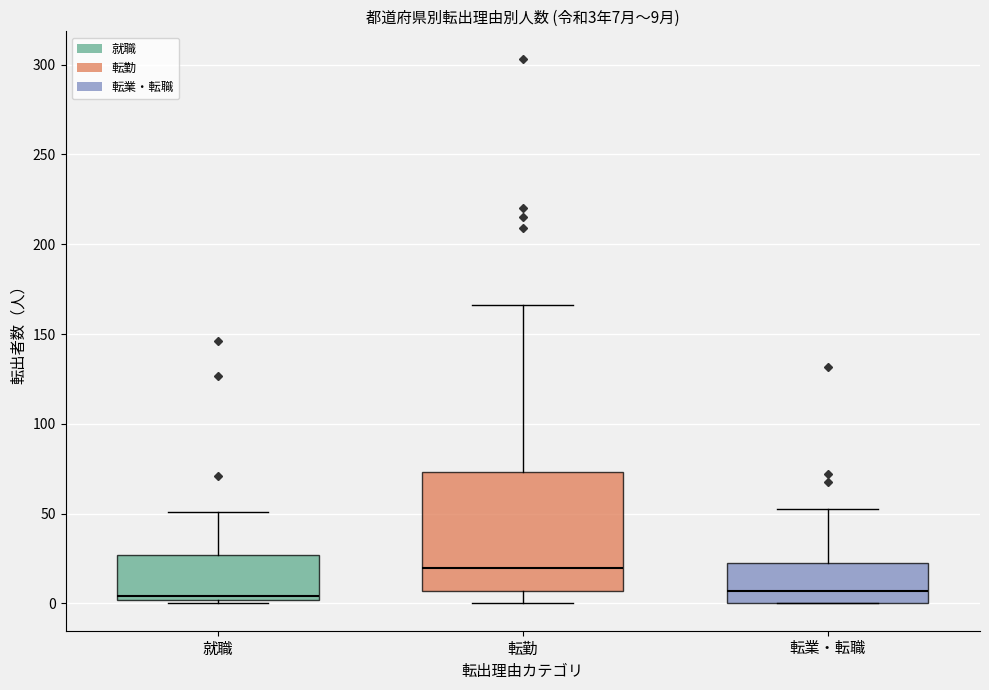

Comparing the boxes themselves (not the whiskers), which one is the tallest?

転勤